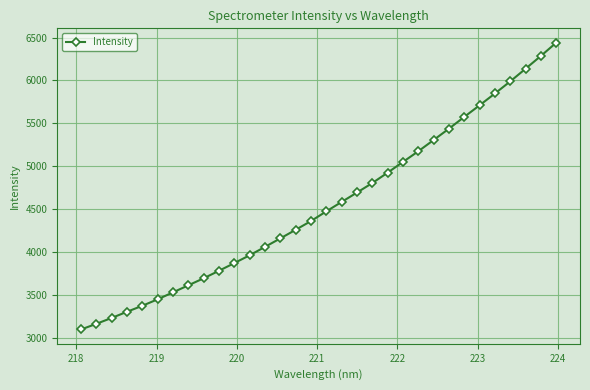

What is the sum of all values?

145396.5